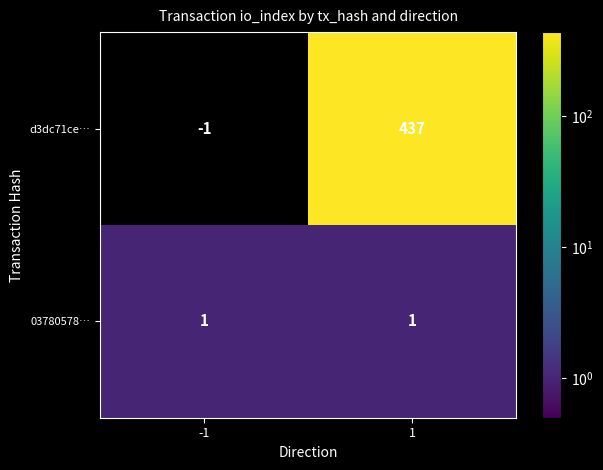

How many data points does each series have?

2